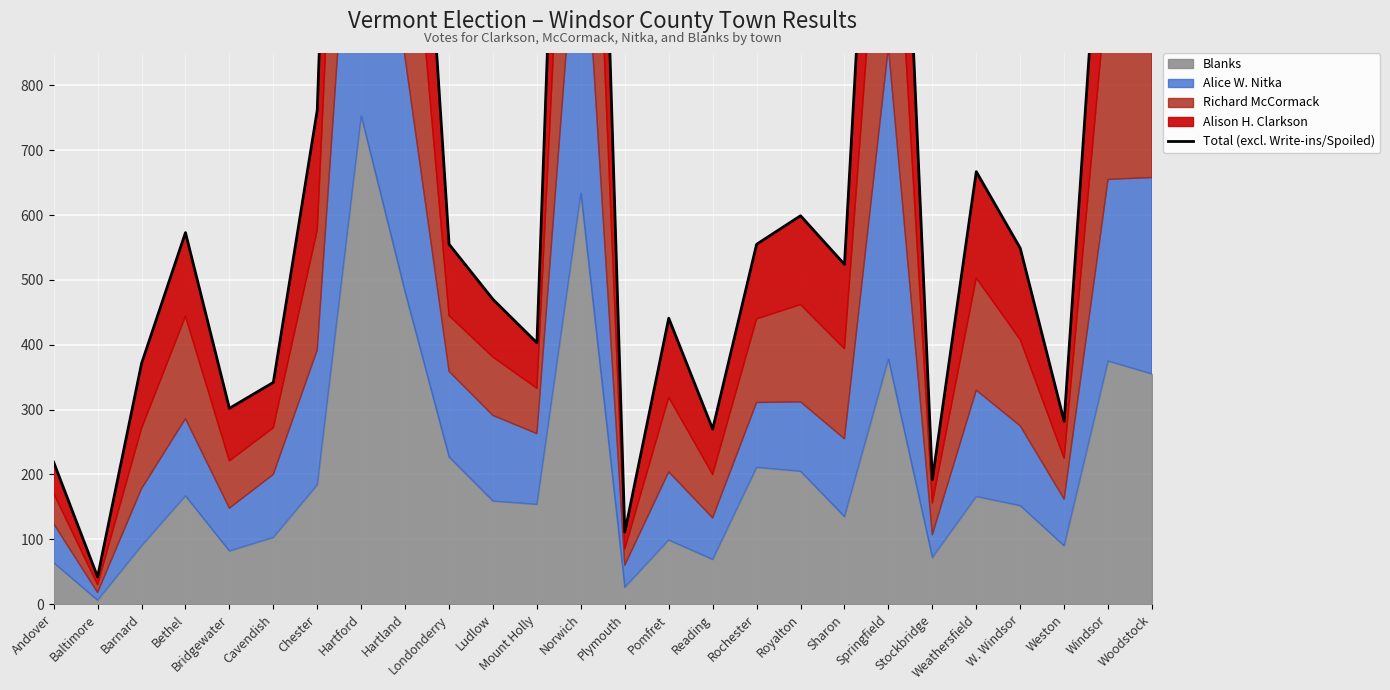

Does the chart display data point markers on the line(s)?

No